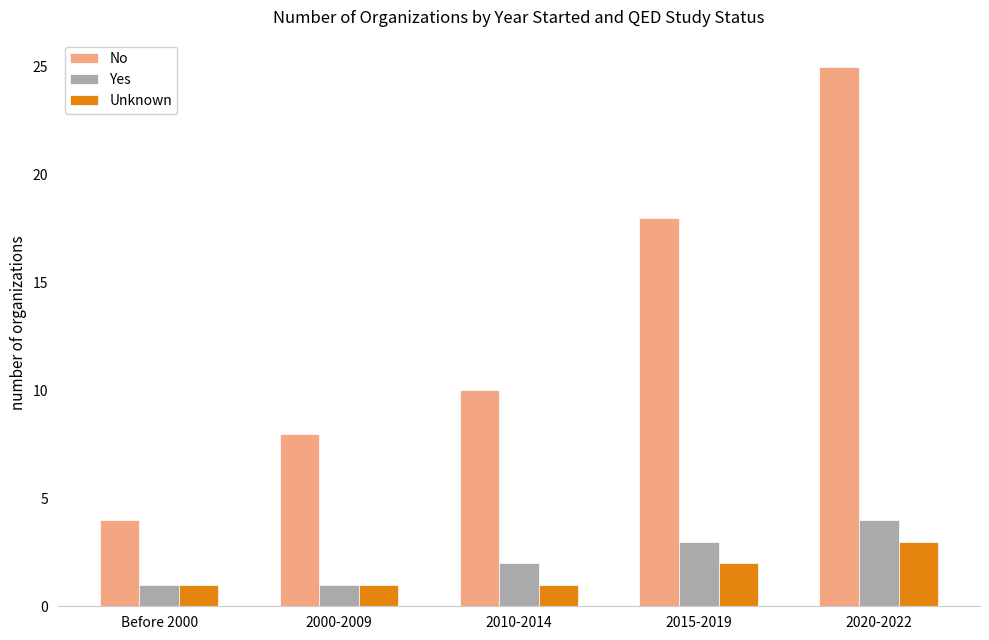

Between 2000-2009 and 2020-2022, which series saw the biggest shift?

No